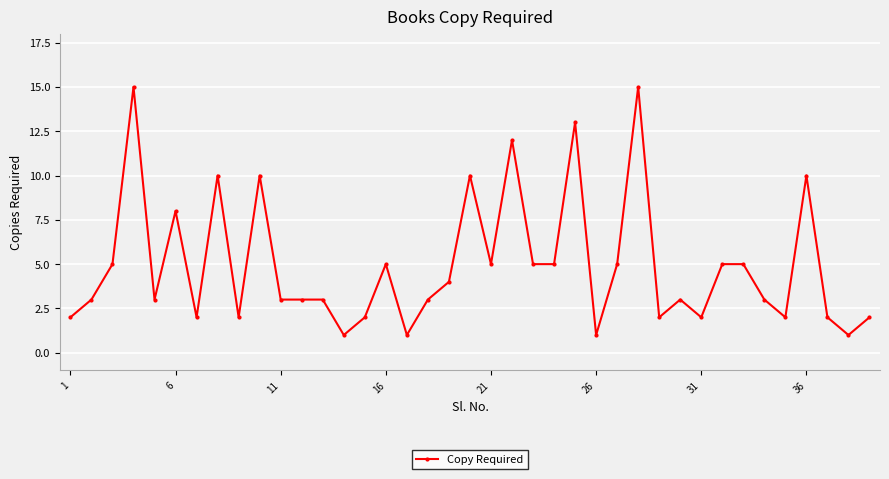

What is the value of the 22nd point from the left?

12